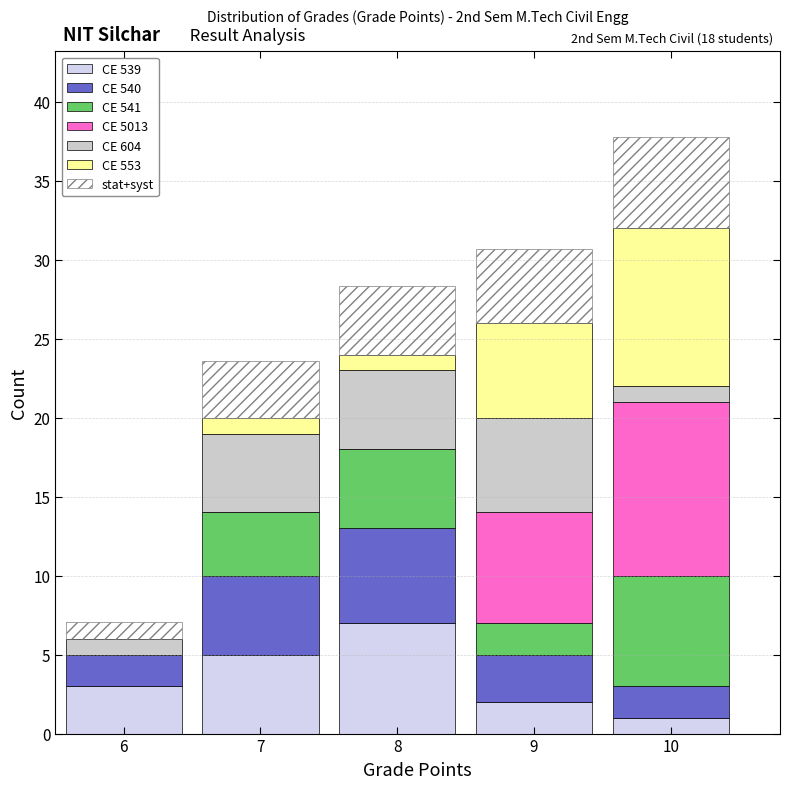

Which range on the x-axis has the tallest stacked bar (by total height)?

9.5 to 10.5